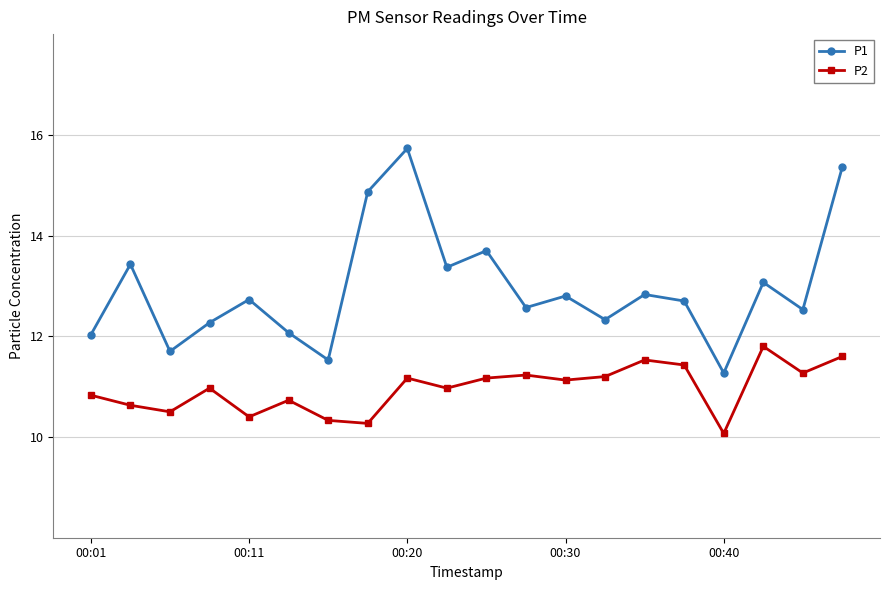

Which series has the widest spread of values?

P1